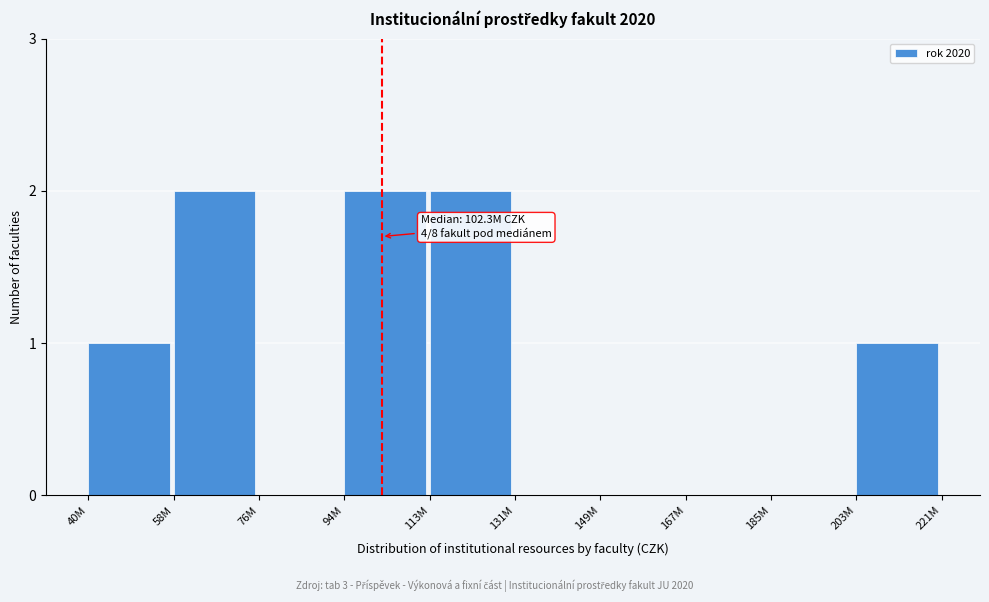

Reading right to left, list all the values displayed in this chart.

203M=1	185M=0	167M=0	149M=0	131M=0	113M=2	94M=2	76M=0	58M=2	40M=1